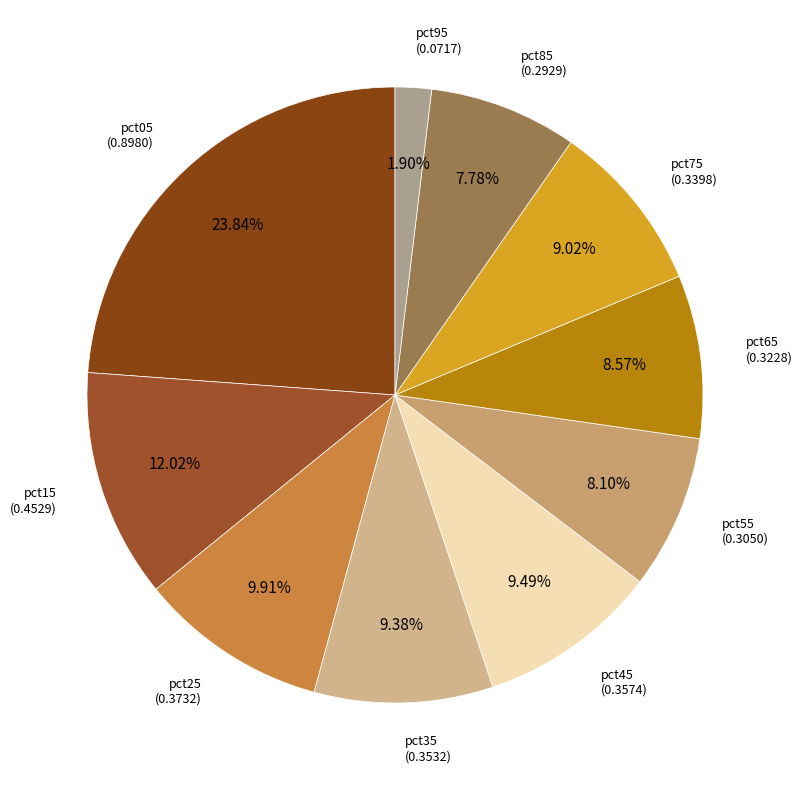

How many slices are in this pie chart?

10